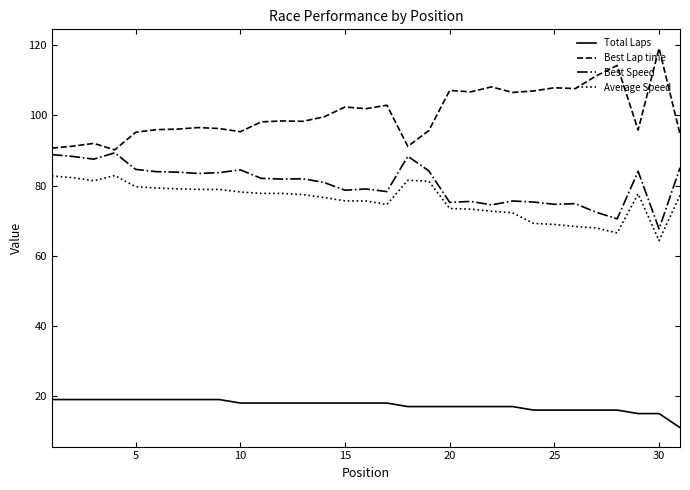

What is the minimum value shown in the chart?

11.0